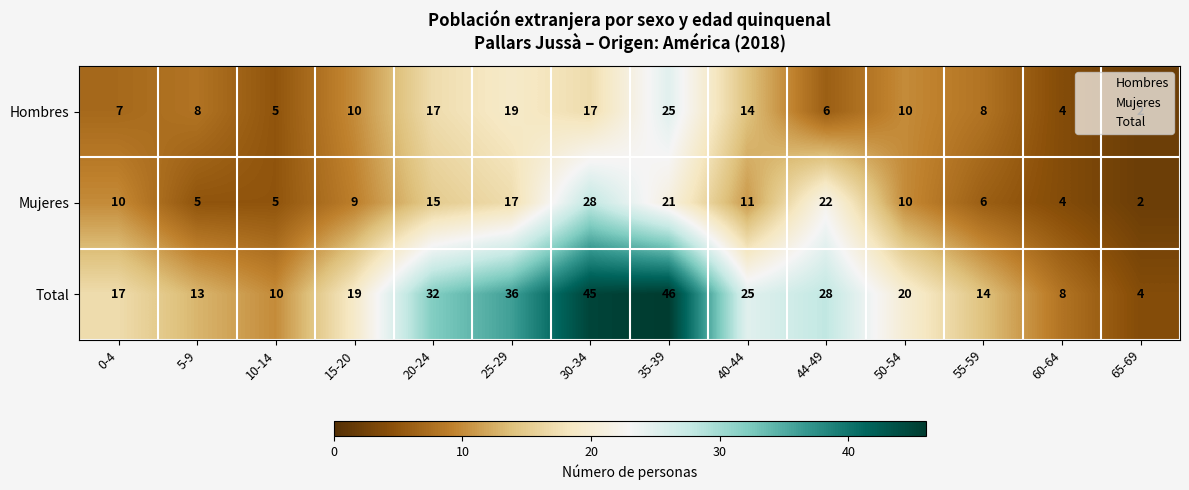

At 44-49, list the series in order from smallest to largest.

Hombres, Mujeres, Total